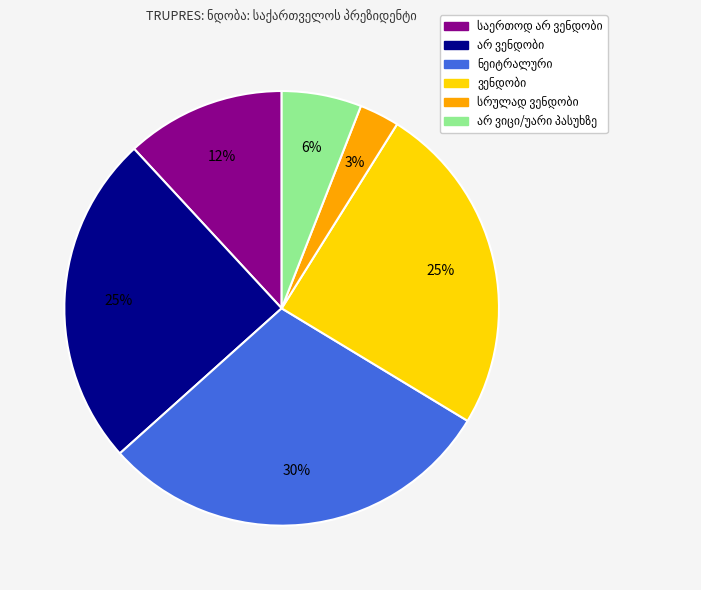

Count the number of slices in the pie.

6